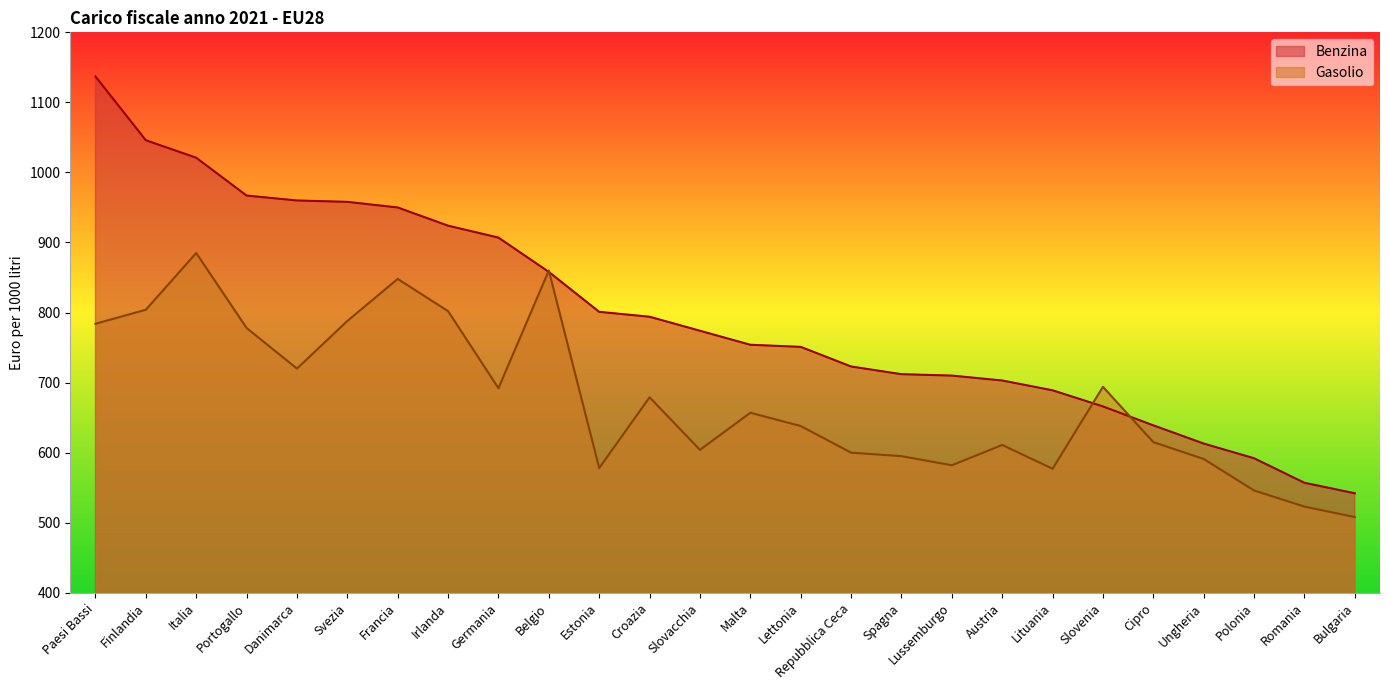

Reading left to right, extract all data points from this chart.

Benzina: Paesi Bassi=1137	Finlandia=1046	Italia=1021	Portogallo=967	Danimarca=960	Svezia=958	Francia=950	Irlanda=924	Germania=907	Belgio=858	Estonia=801	Croazia=794	Slovacchia=774	Malta=754	Lettonia=751	Repubblica Ceca=723	Spagna=712	Lussemburgo=710	Austria=703	Lituania=689	Slovenia=666	Cipro=639	Ungheria=613	Polonia=592	Romania=557	Bulgaria=542
Gasolio: Paesi Bassi=784	Finlandia=804	Italia=885	Portogallo=778	Danimarca=720	Svezia=788	Francia=848	Irlanda=802	Germania=692	Belgio=860	Estonia=578	Croazia=679	Slovacchia=604	Malta=657	Lettonia=638	Repubblica Ceca=600	Spagna=595	Lussemburgo=582	Austria=611	Lituania=577	Slovenia=694	Cipro=615	Ungheria=591	Polonia=546	Romania=523	Bulgaria=508